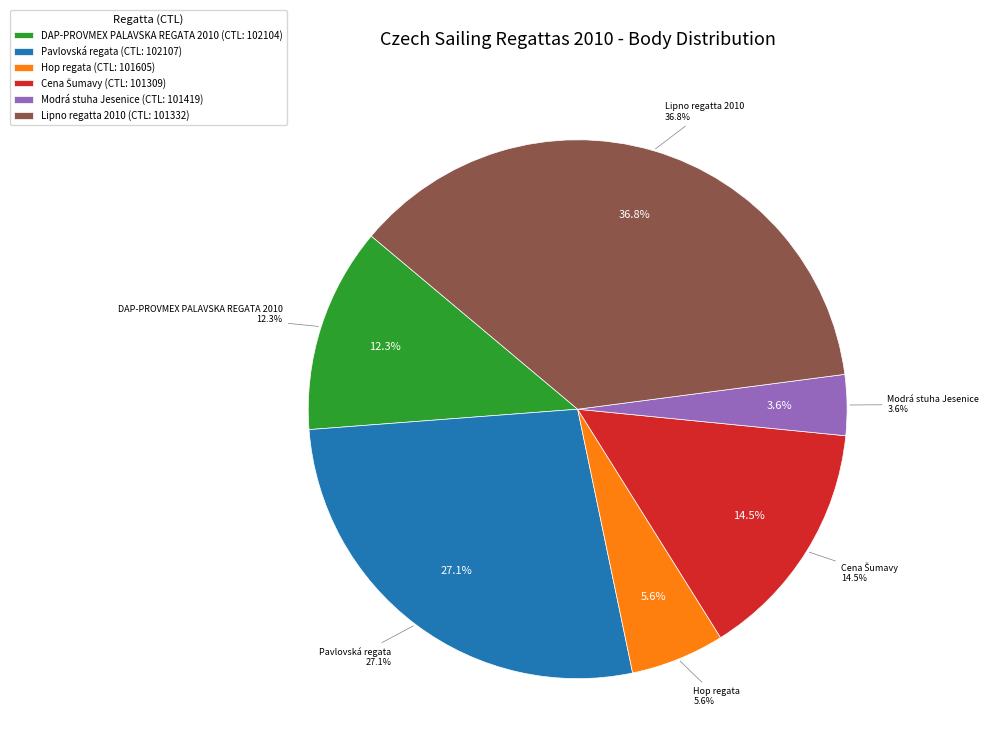

What is the total percentage of 101419 and 101605?

9.3%